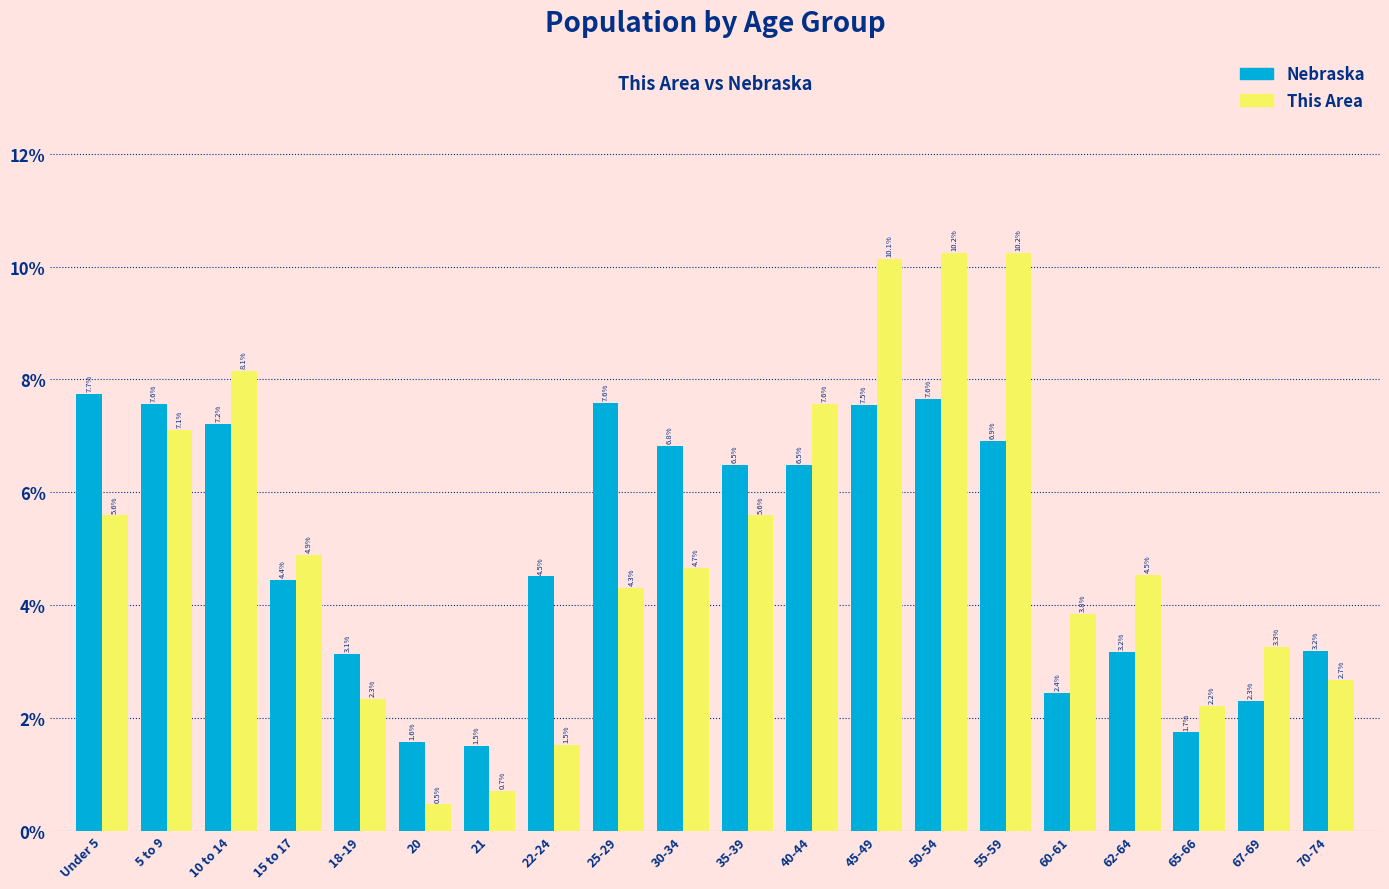

Reading left to right, transcribe all the data shown in this chart.

Nebraska: 7.7	7.6	7.2	4.4	3.1	1.6	1.5	4.5	7.6	6.8	6.5	6.5	7.5	7.6	6.9	2.4	3.2	1.7	2.3	3.2
This Area: 5.6	7.1	8.1	4.9	2.3	0.5	0.7	1.5	4.3	4.7	5.6	7.6	10.1	10.2	10.2	3.8	4.5	2.2	3.3	2.7